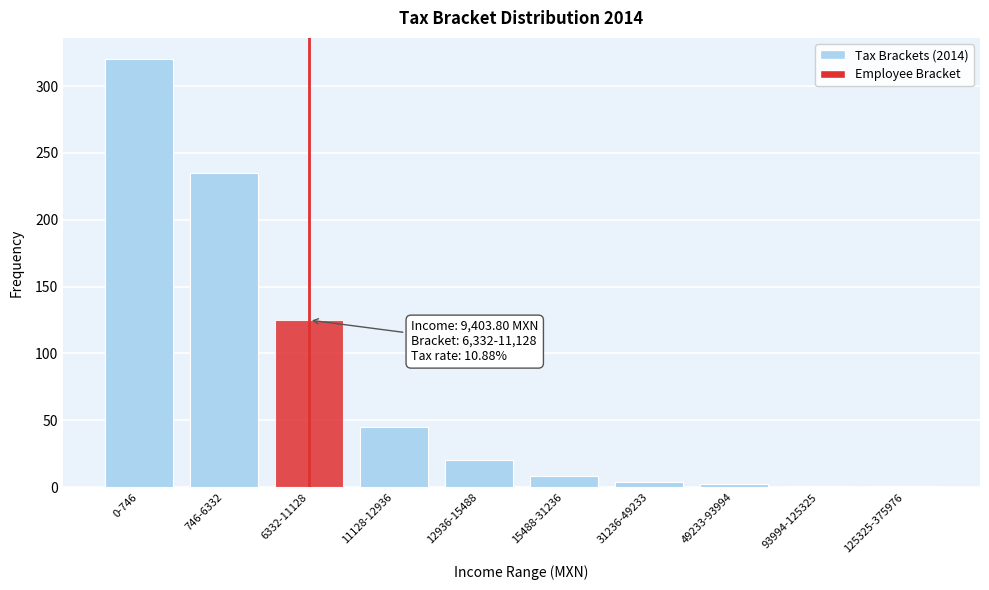

At which label is the value closest to 160?

6332-11128